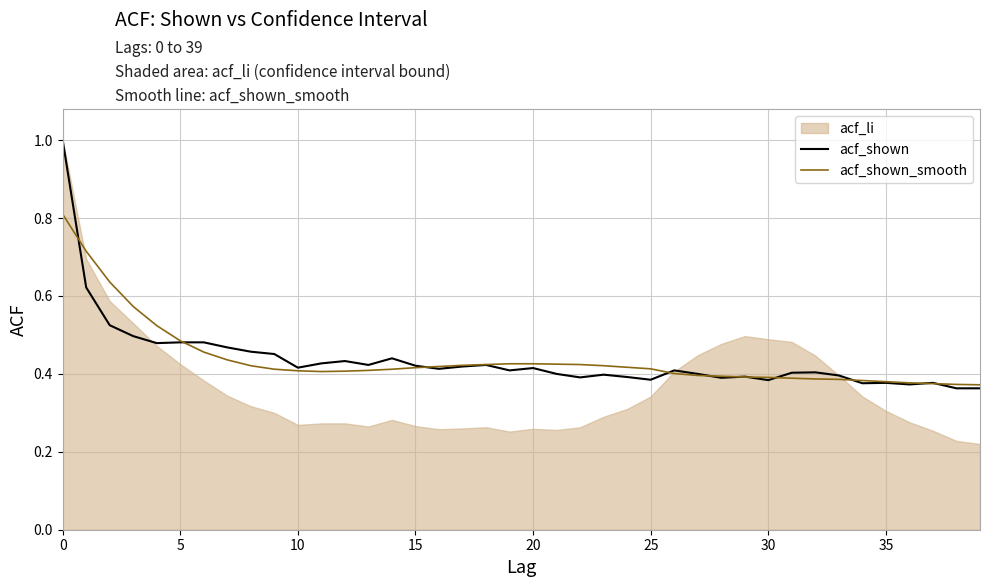

At which label is acf_shown_smooth closest to 0?

39